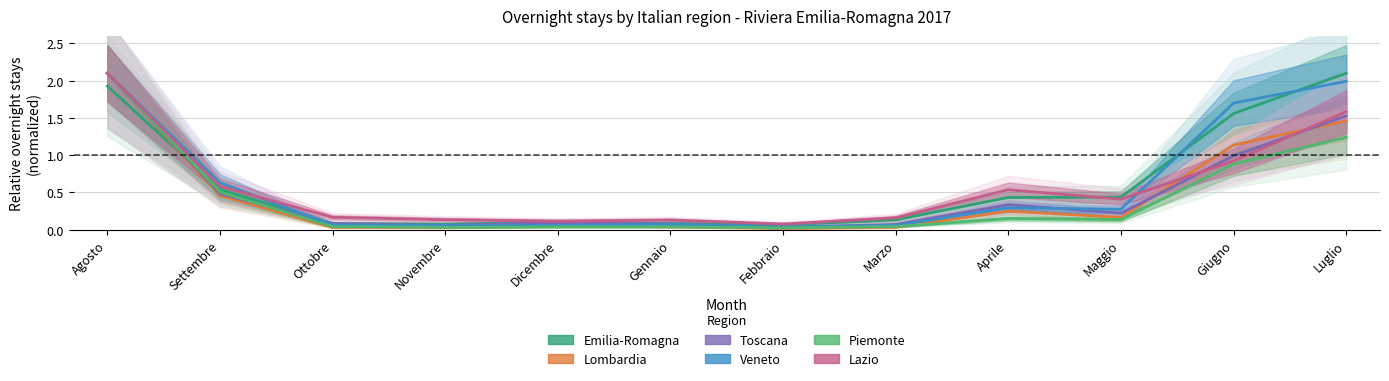

Which series ends up on top after the final intersection of Emilia-Romagna and Lazio?

Emilia-Romagna